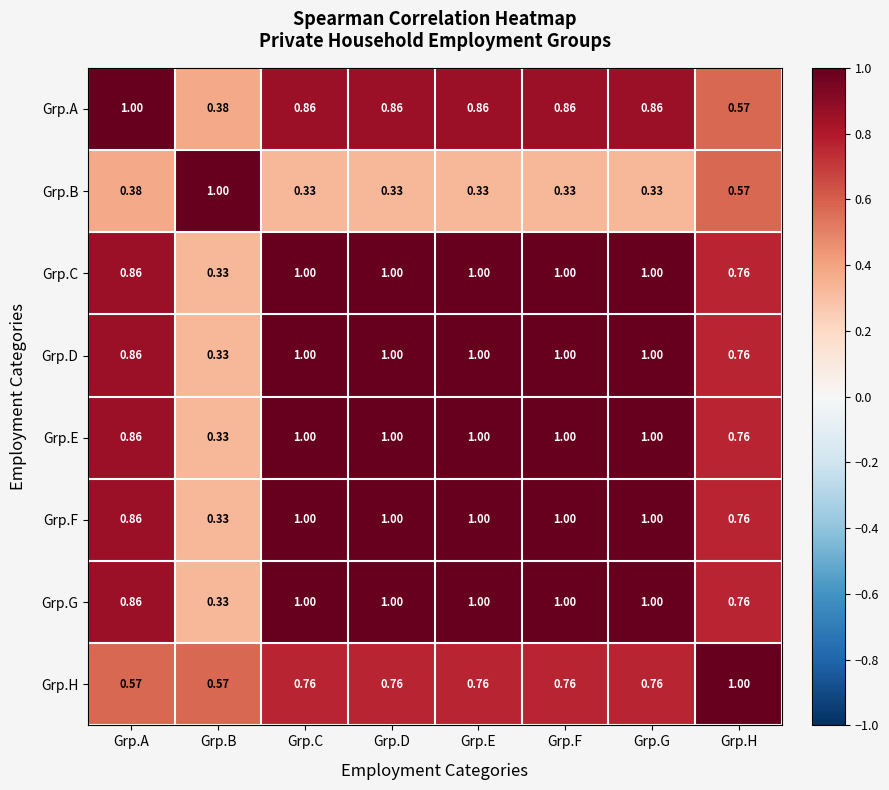

Which category has the lowest value in the Grp.A series?

Grp.B